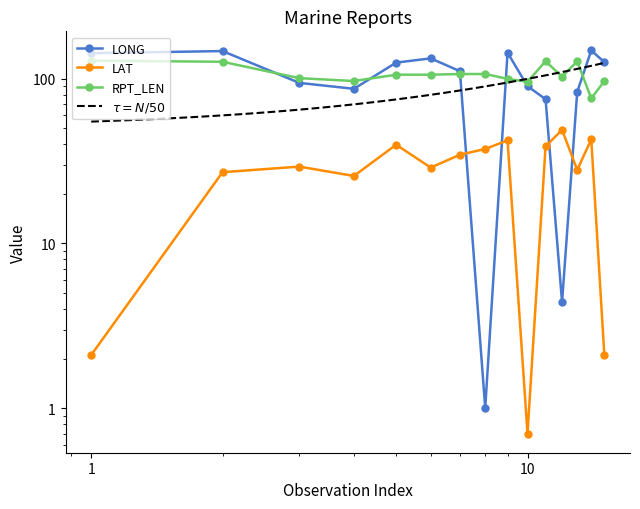

What is the sum of the RPT_LEN values at 12 and 03?

204.0